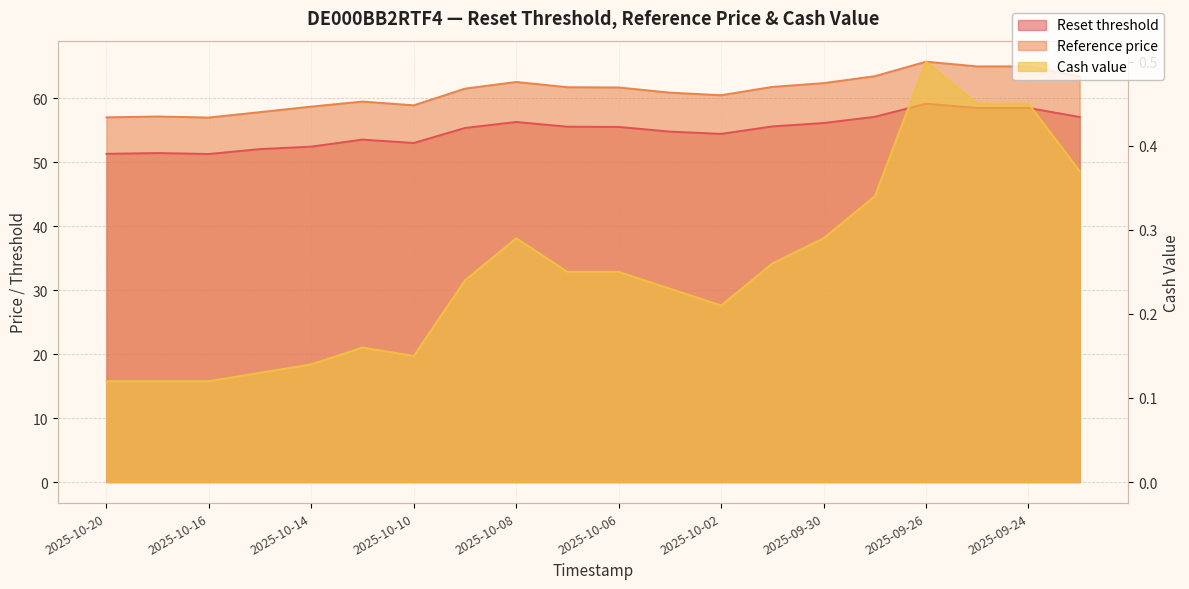

Reading left to right, what are all the values shown in this chart?

Reset threshold: 2025-10-20=51.3	2025-10-17=51.4	2025-10-16=51.3	2025-10-15=52.1	2025-10-14=52.4	2025-10-13=53.5	2025-10-10=53.0	2025-10-09=55.4	2025-10-08=56.3	2025-10-07=55.6	2025-10-06=55.5	2025-10-03=54.8	2025-10-02=54.4	2025-10-01=55.6	2025-09-30=56.1	2025-09-29=57.1	2025-09-26=59.1	2025-09-25=58.5	2025-09-24=58.5	2025-09-23=57.1
Reference price: 2025-10-20=57.0	2025-10-17=57.1	2025-10-16=57.0	2025-10-15=57.8	2025-10-14=58.7	2025-10-13=59.5	2025-10-10=58.9	2025-10-09=61.5	2025-10-08=62.5	2025-10-07=61.7	2025-10-06=61.7	2025-10-03=60.9	2025-10-02=60.5	2025-10-01=61.8	2025-09-30=62.4	2025-09-29=63.5	2025-09-26=65.7	2025-09-25=65.0	2025-09-24=65.0	2025-09-23=63.4
Cash value: 2025-10-20=0.1	2025-10-17=0.1	2025-10-16=0.1	2025-10-15=0.1	2025-10-14=0.1	2025-10-13=0.2	2025-10-10=0.1	2025-10-09=0.2	2025-10-08=0.3	2025-10-07=0.2	2025-10-06=0.2	2025-10-03=0.2	2025-10-02=0.2	2025-10-01=0.3	2025-09-30=0.3	2025-09-29=0.3	2025-09-26=0.5	2025-09-25=0.5	2025-09-24=0.5	2025-09-23=0.4